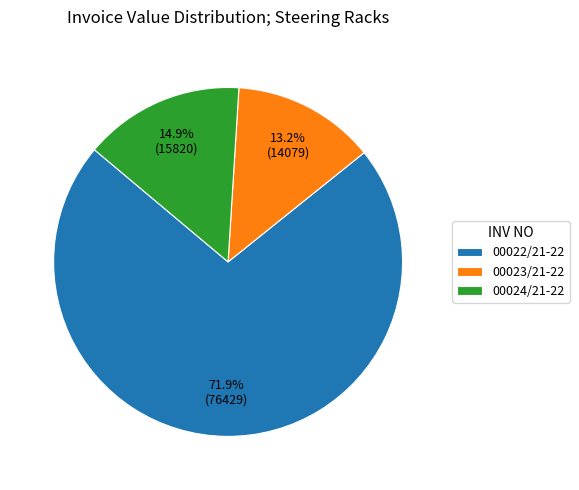

Between 00022/21-22 and 00023/21-22, which is larger?

00022/21-22